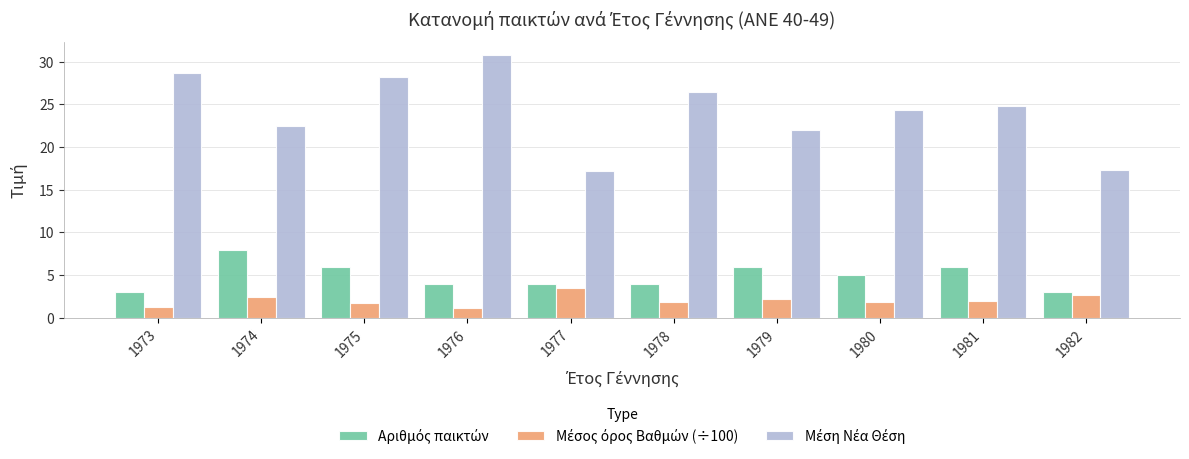

At which category does the chart reach its peak across all series?

1976